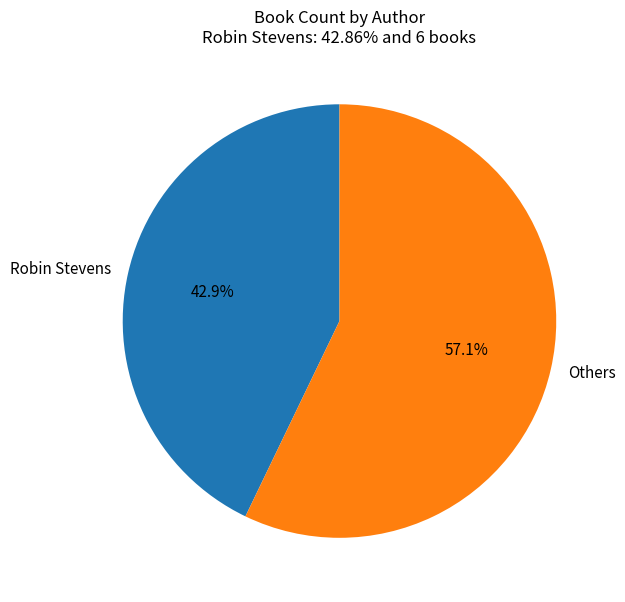

Is Others the majority of the pie?

Yes